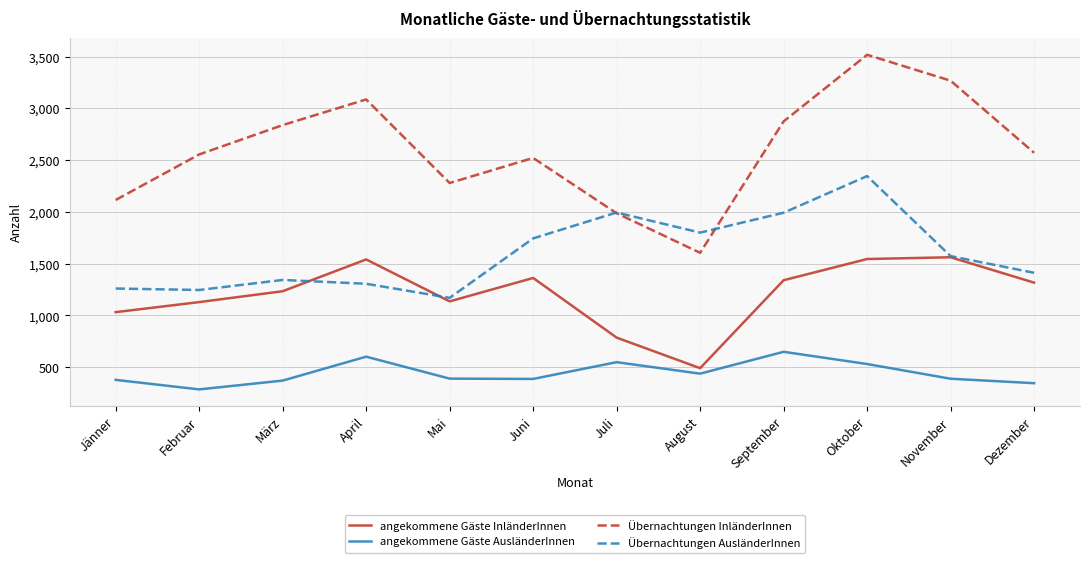

In Übernachtungen AusländerInnen, how many points are higher than both neighbors (excluding endpoints)?

3